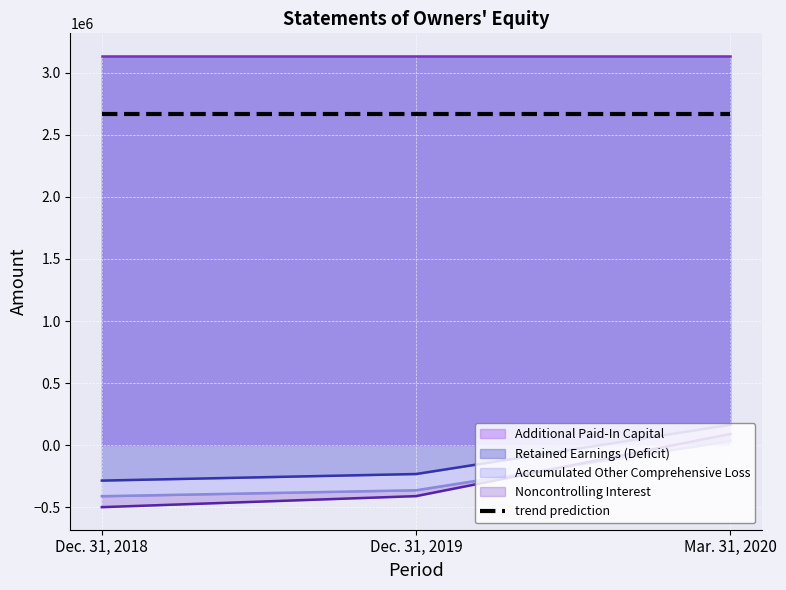

Between Dec. 31, 2018 and Mar. 31, 2020, which series saw the biggest shift?

Noncontrolling Interest